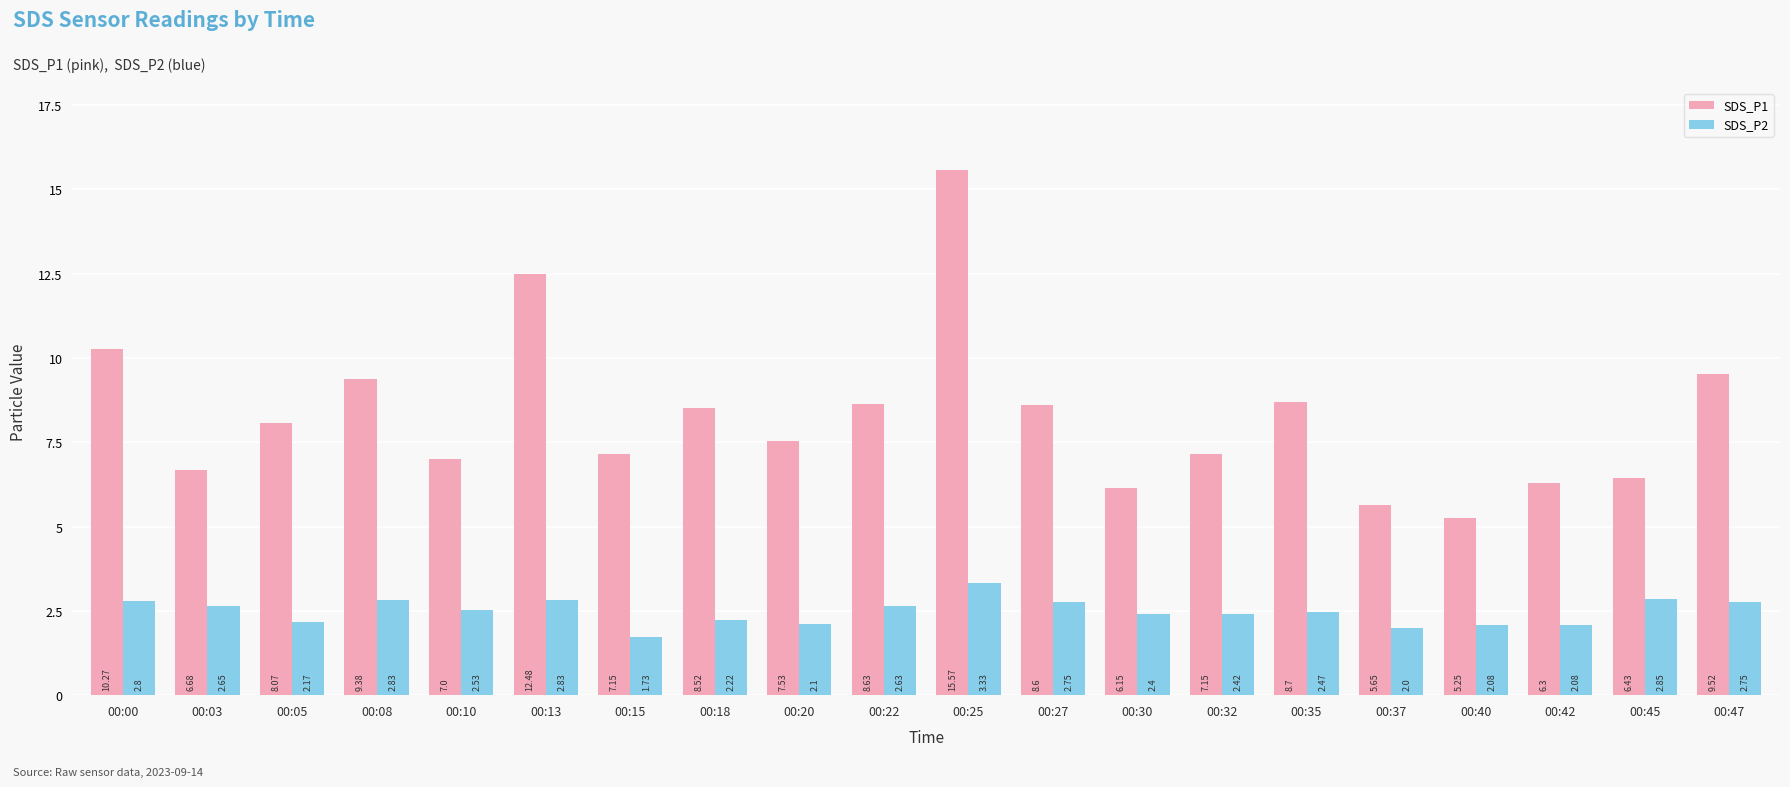

Is the value of SDS_P1 at 00:30 greater than the value of SDS_P2 at 00:10?

Yes